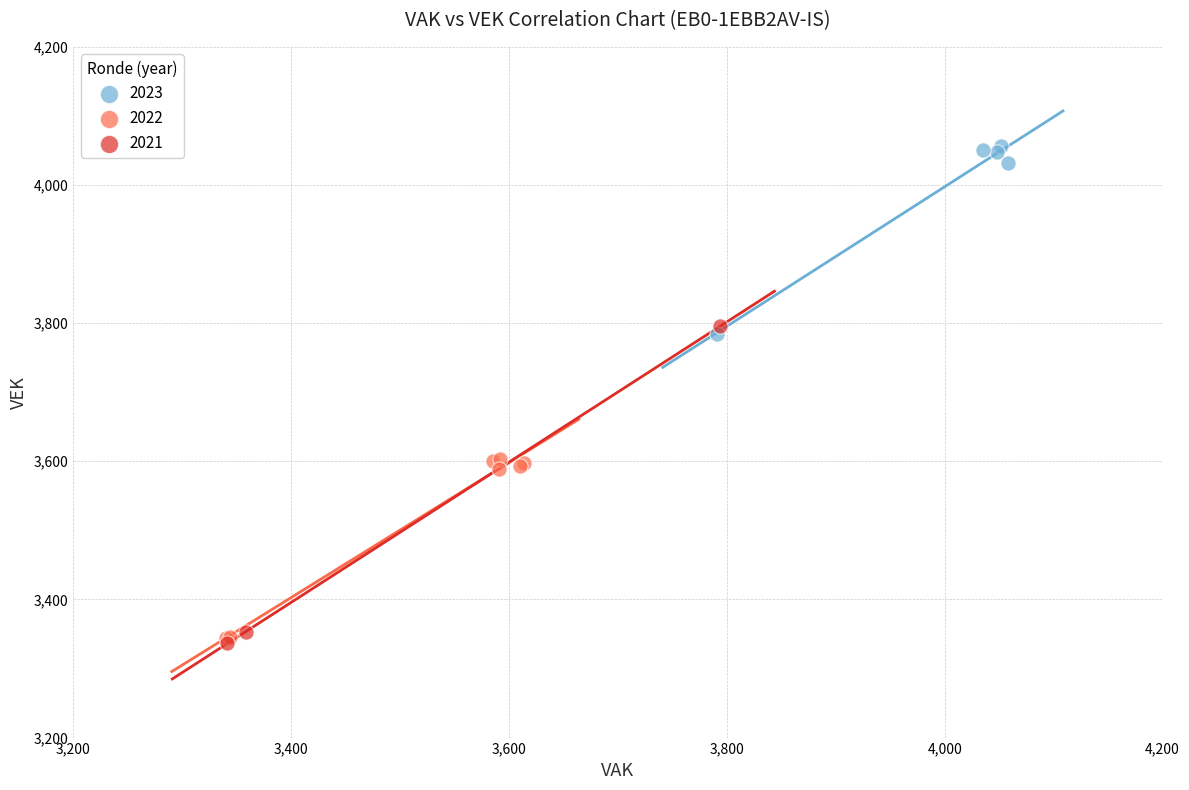

Which series has the largest Y range (max minus min)?

2021